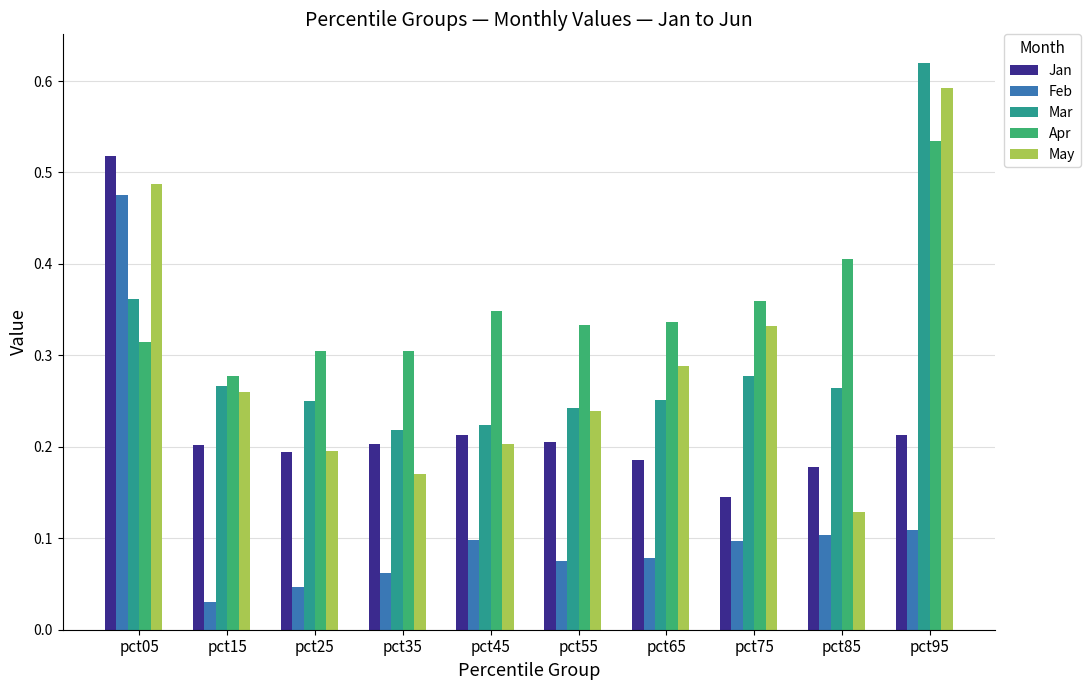

At which label does Jan reach its minimum?

pct75